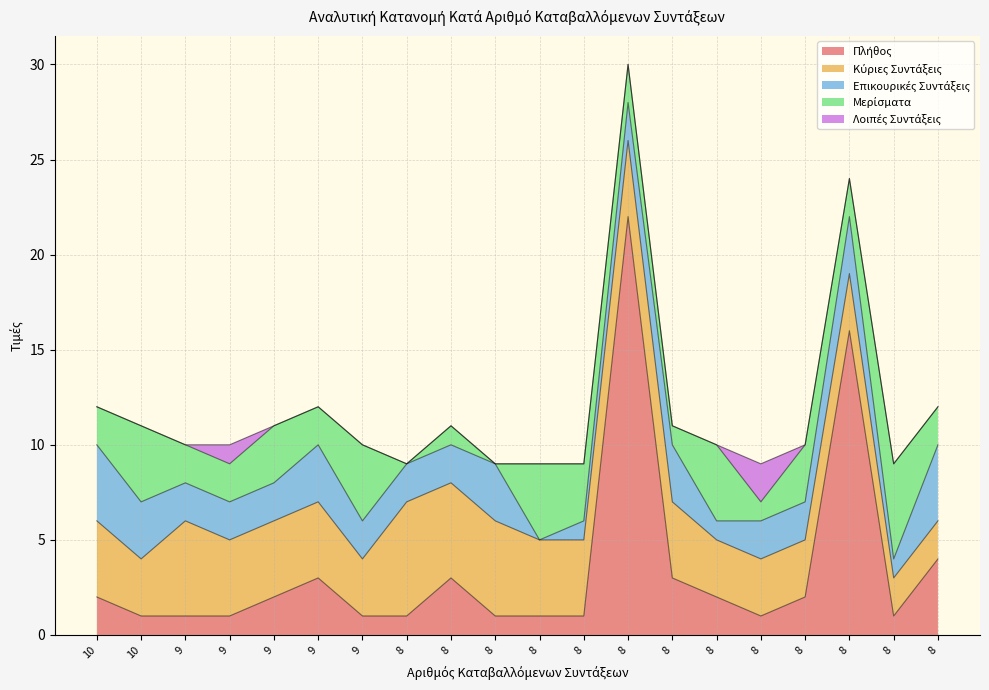

The value of Λοιπές Συντάξεις at 8 is 0. True or false?

True